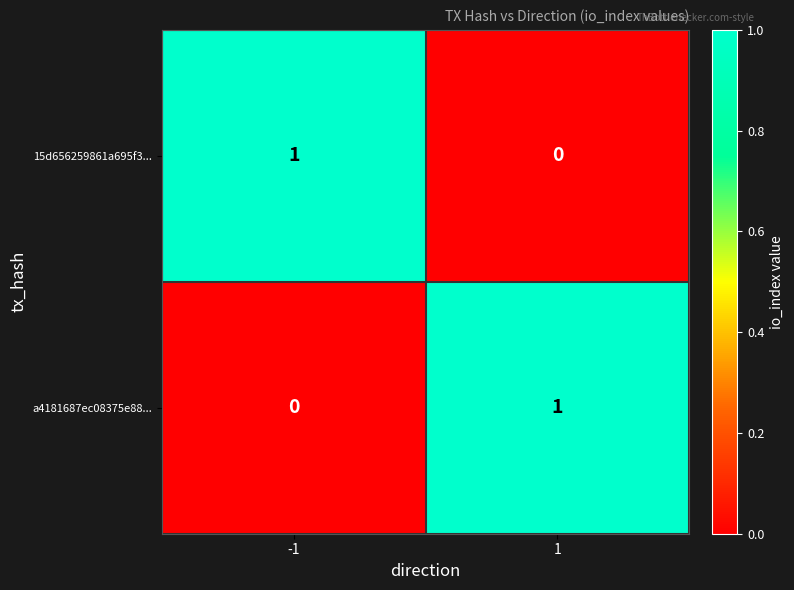

True or false: a4181687ec08375e88... has a value of 1 at 1.

True